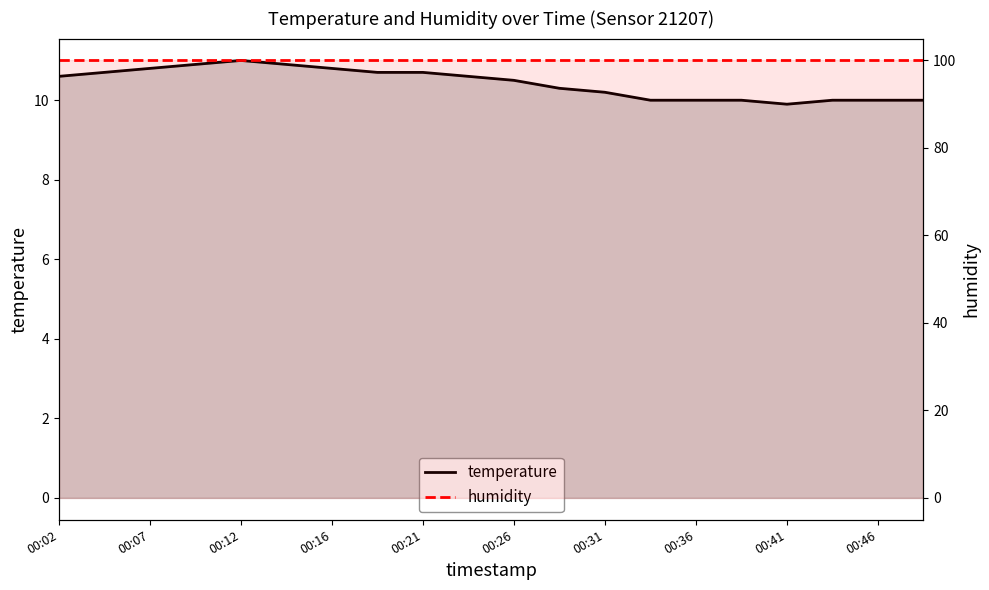

What is the sum of the humidity values at 19 and 00:12?

199.8